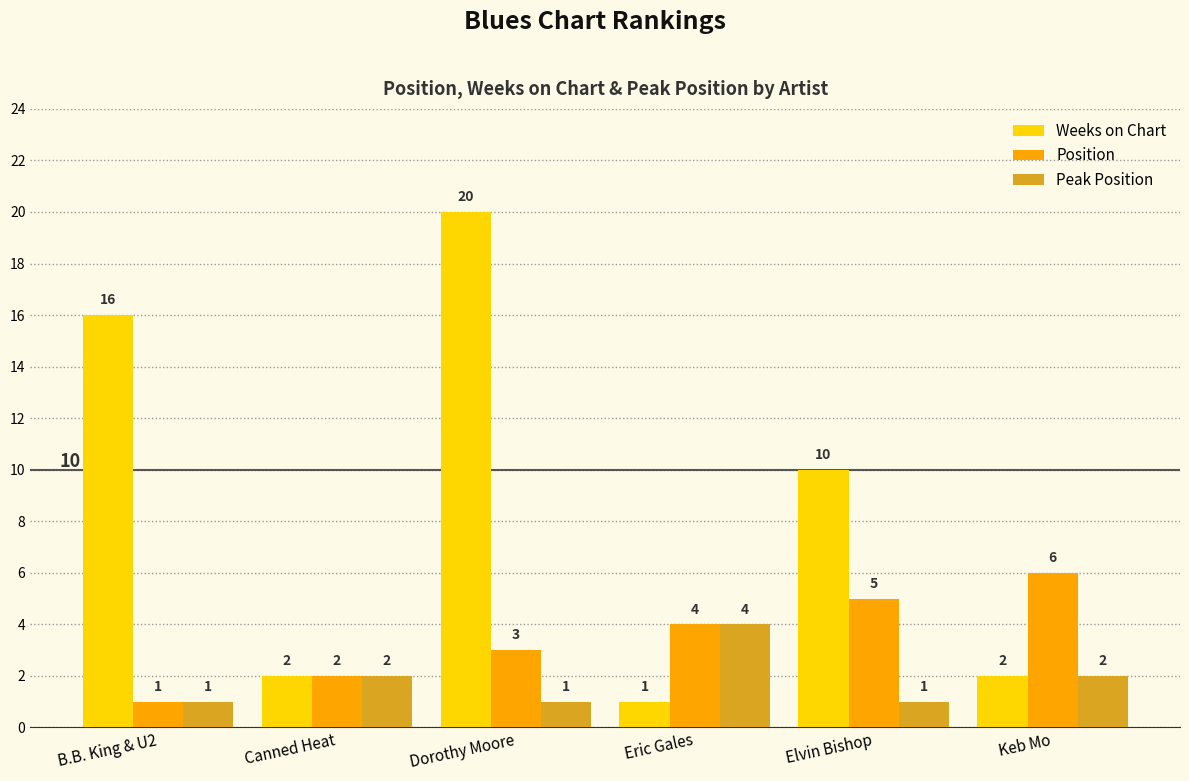

What is the minimum value for Peak Position?

1